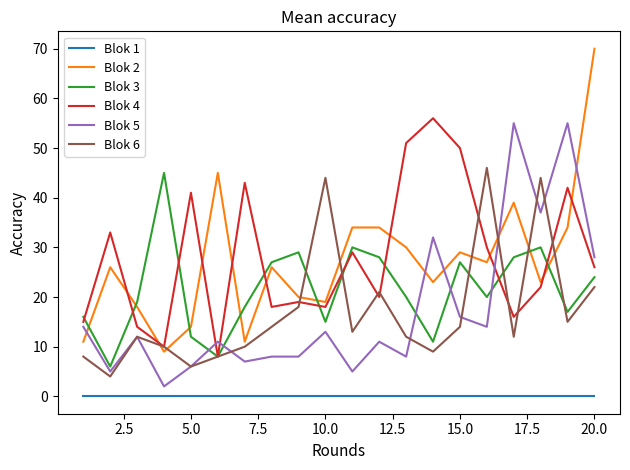

How many lines are shown in the chart?

6